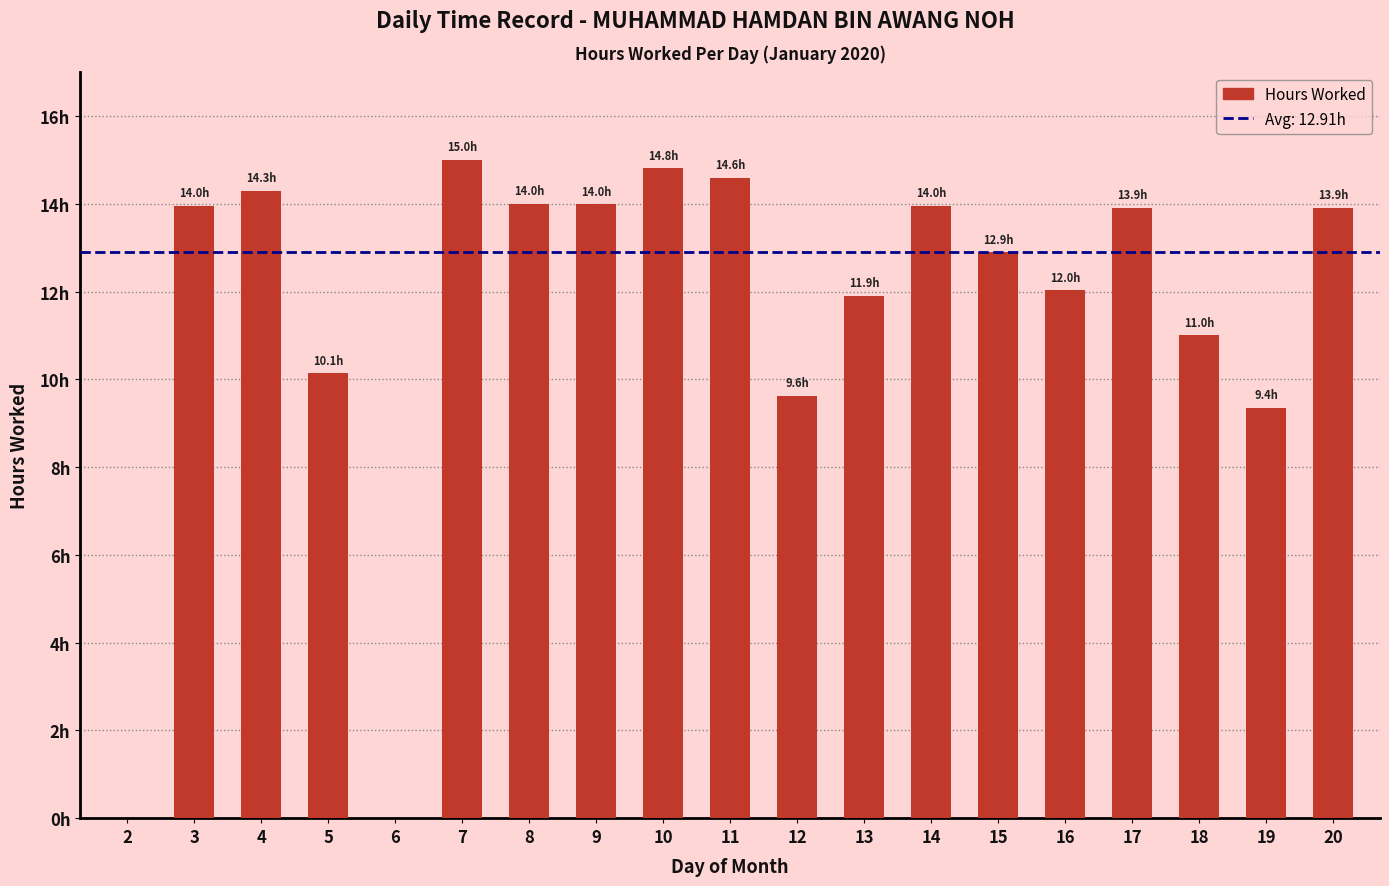

At which label is the value closest to 7?

19